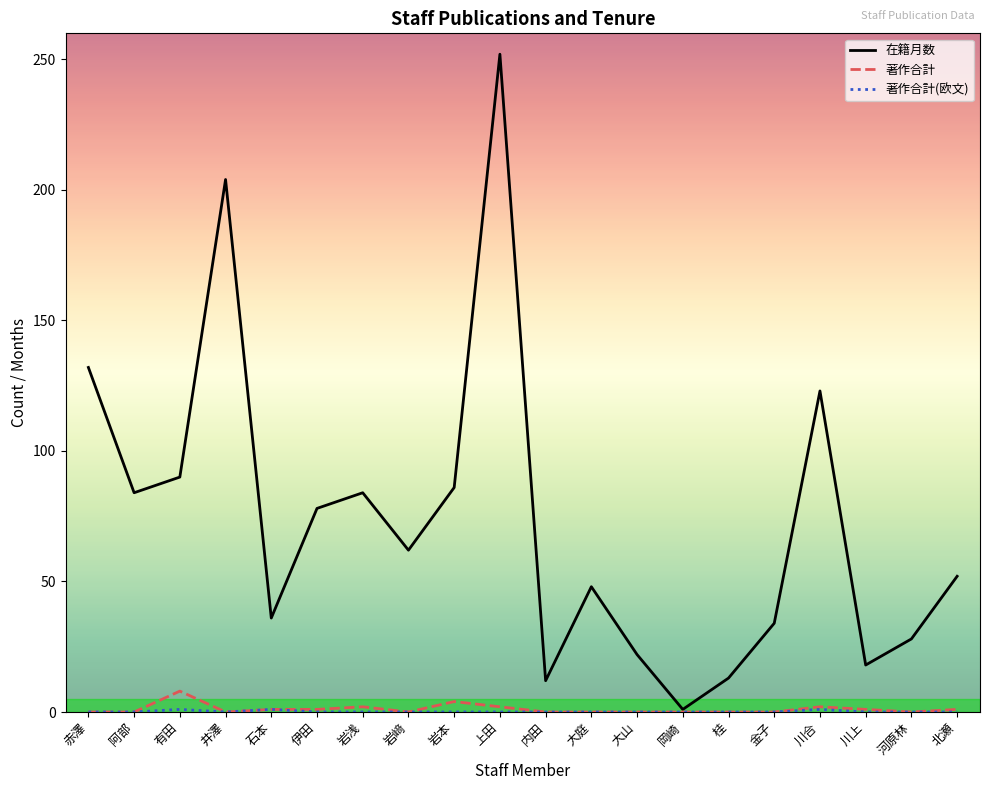

At how many categories does at least one series exceed 129?

3